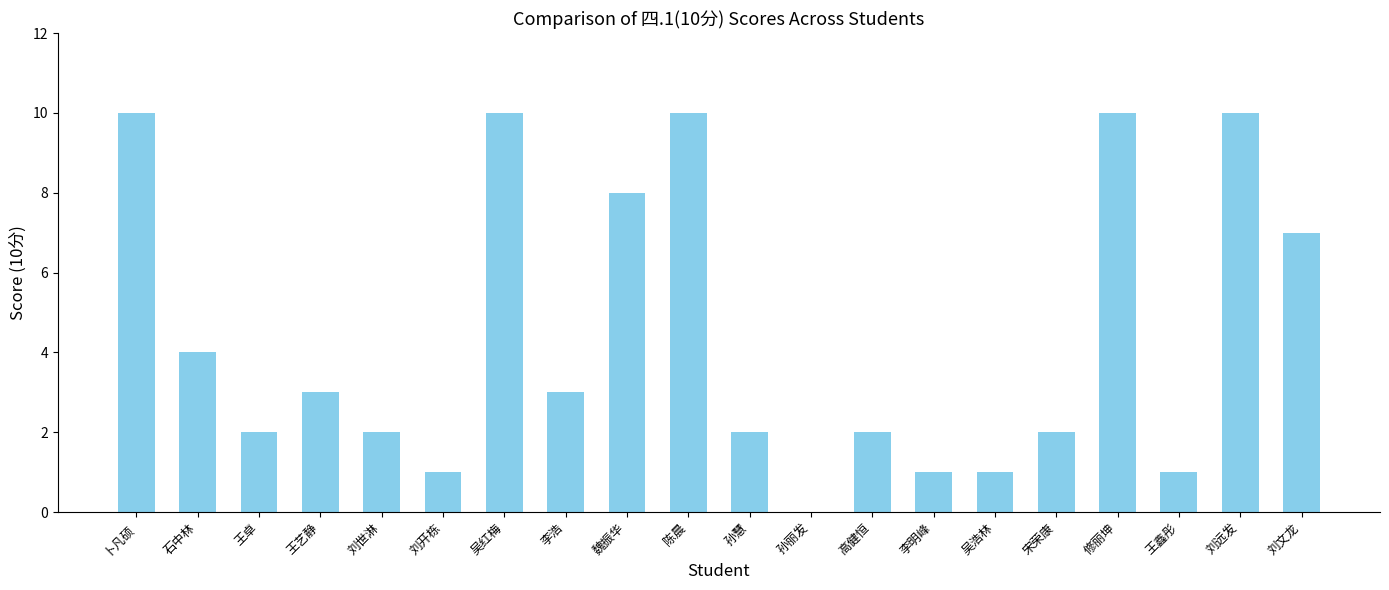

What is the ratio of the value at 王鑫彤 to the value at 孙慧?

0.5